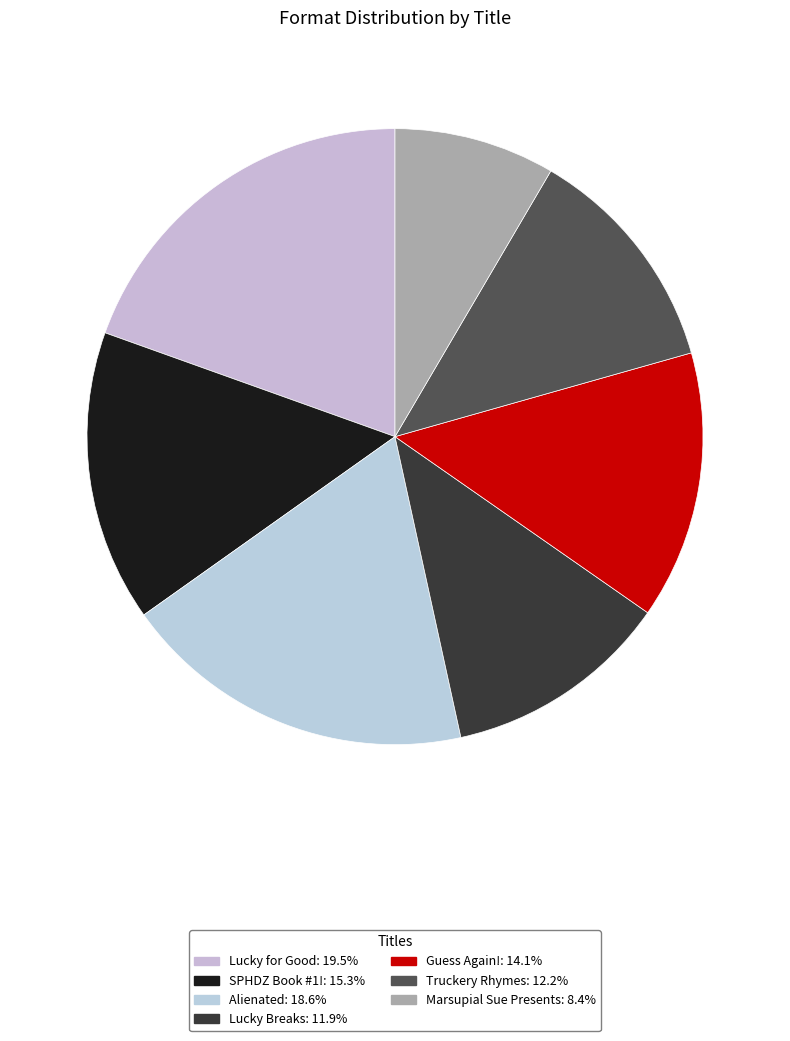

How many segments does this pie chart have?

7